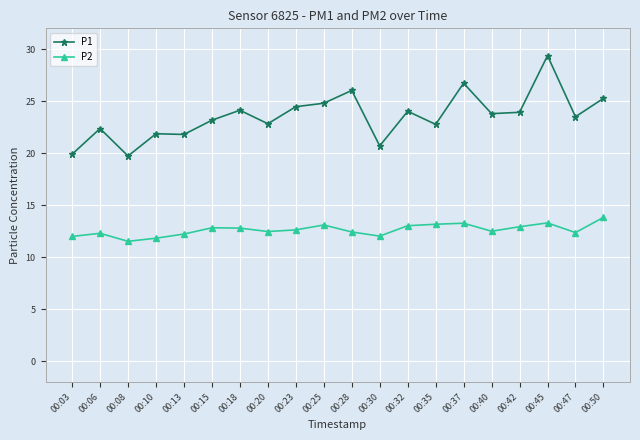

What are all the series names shown in the legend?

P1, P2